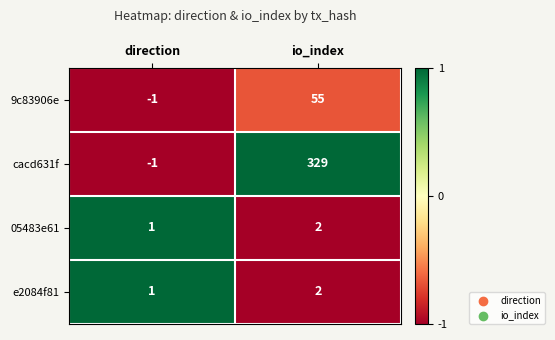

The value of 9c83906e at direction is 0. True or false?

False